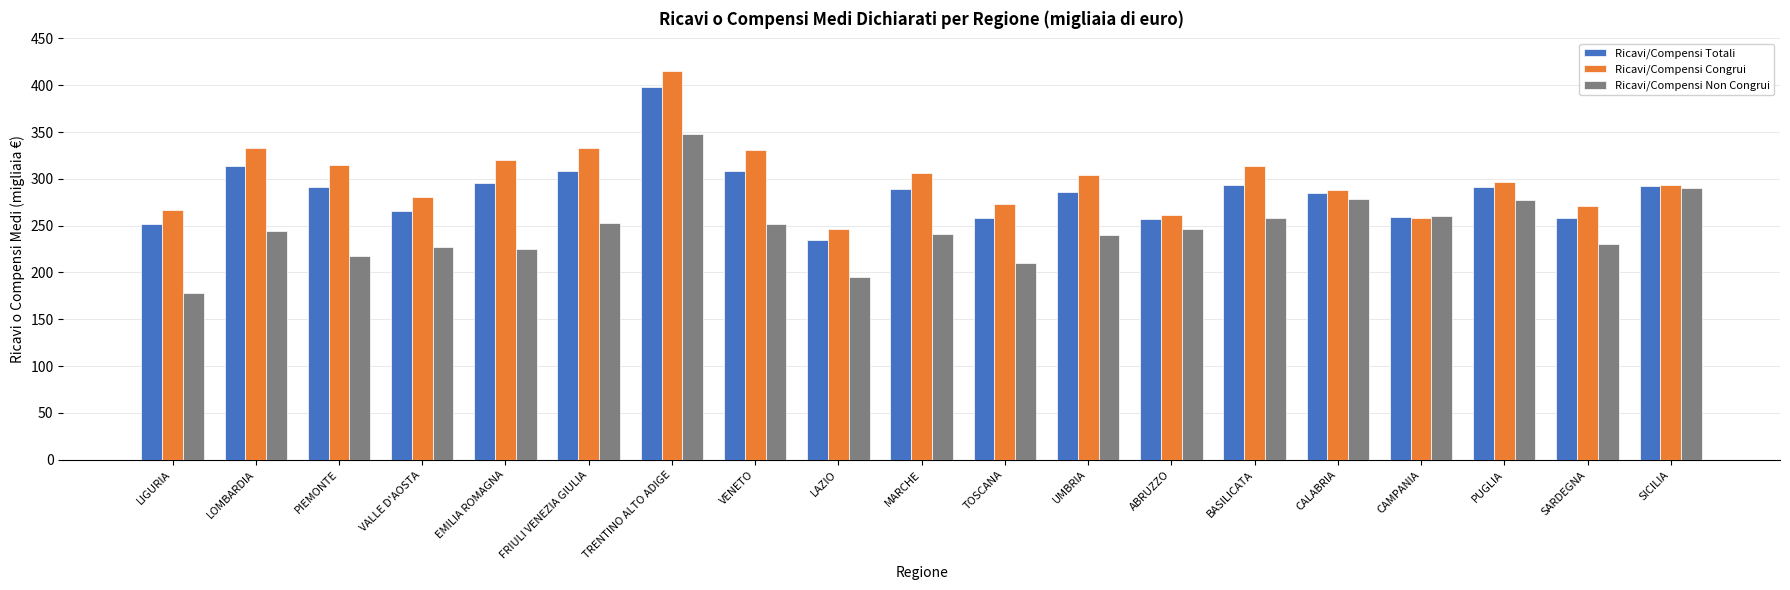

Read the Ricavi/Compensi Non Congrui value at PUGLIA.

277.5